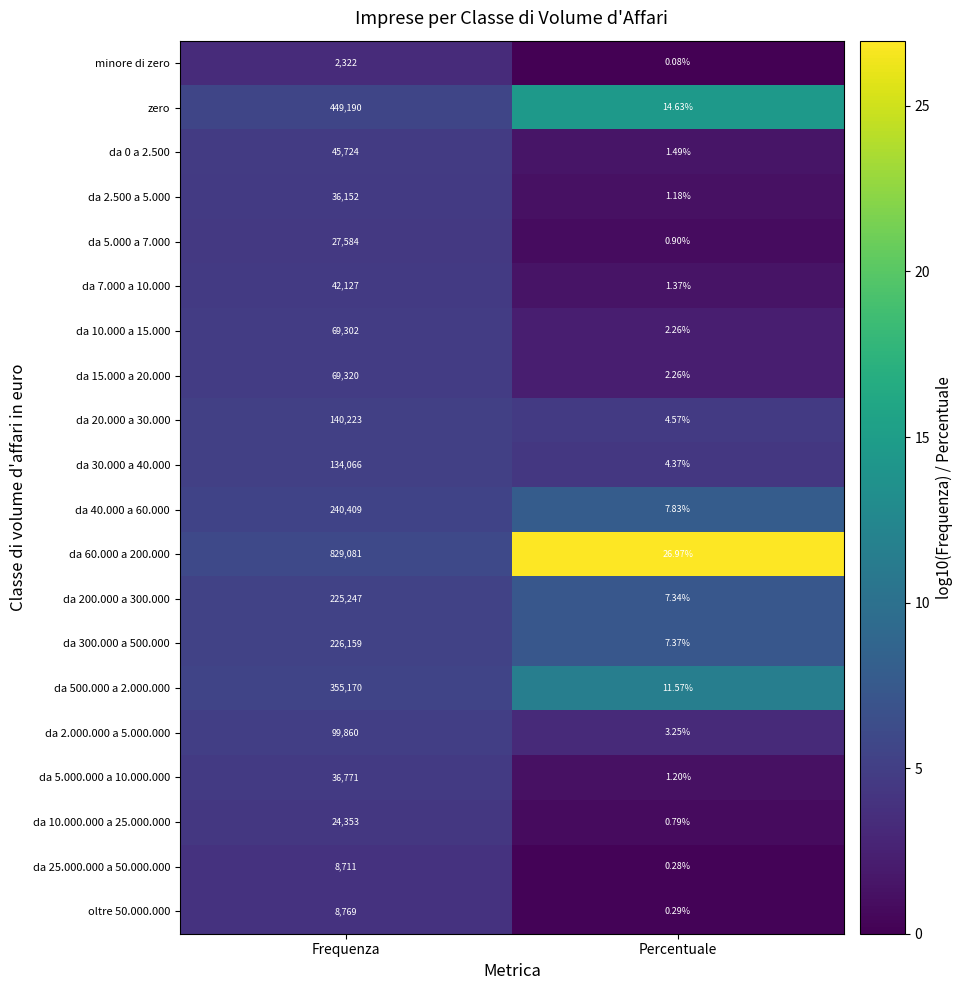

At which category is the sum across all series the highest?

Frequenza